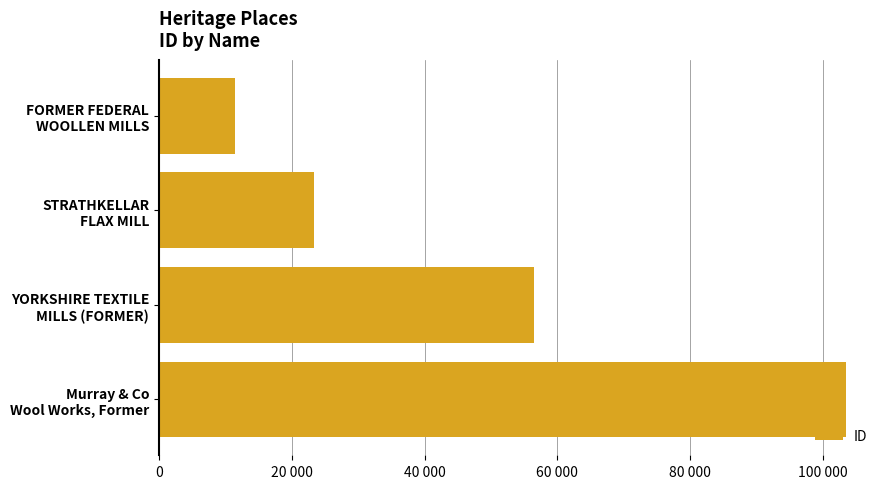

Does the chart contain any negative values?

No